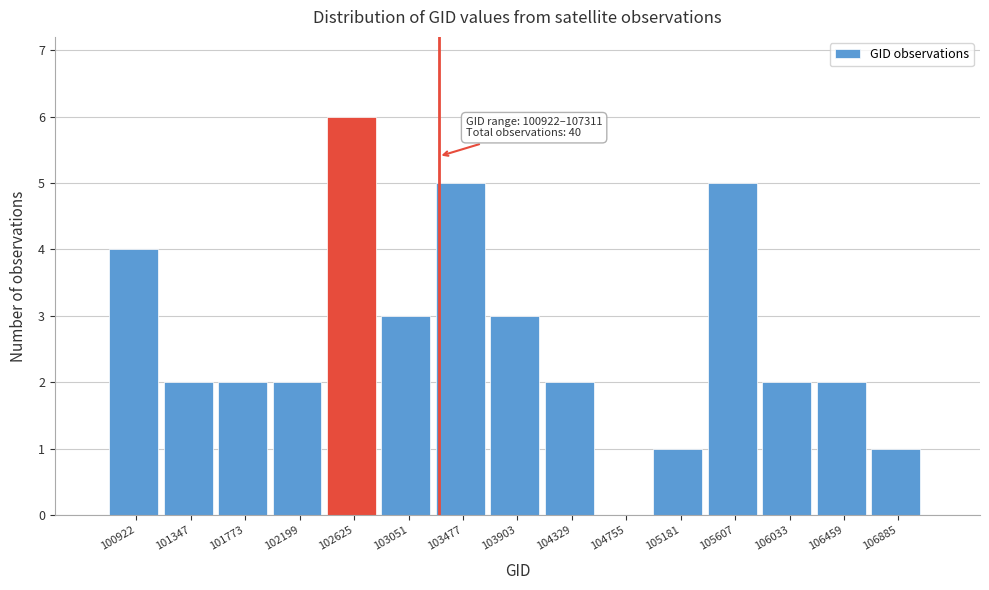

Reading left to right, transcribe all the data shown in this chart.

100922=4	101347=2	101773=2	102199=2	102625=6	103051=3	103477=5	103903=3	104329=2	104755=0	105181=1	105607=5	106033=2	106459=2	106885=1